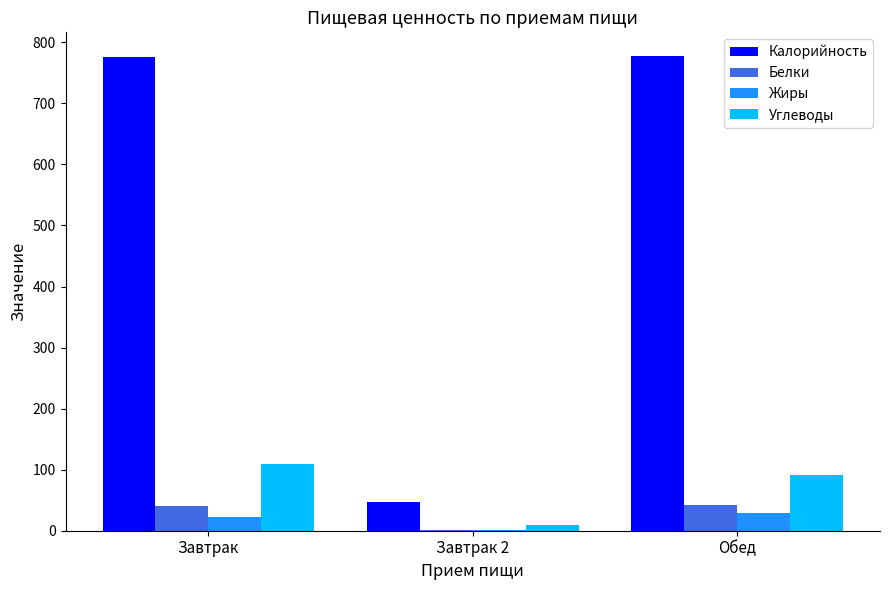

Between Завтрак and Завтрак 2, which series saw the biggest shift?

Калорийность